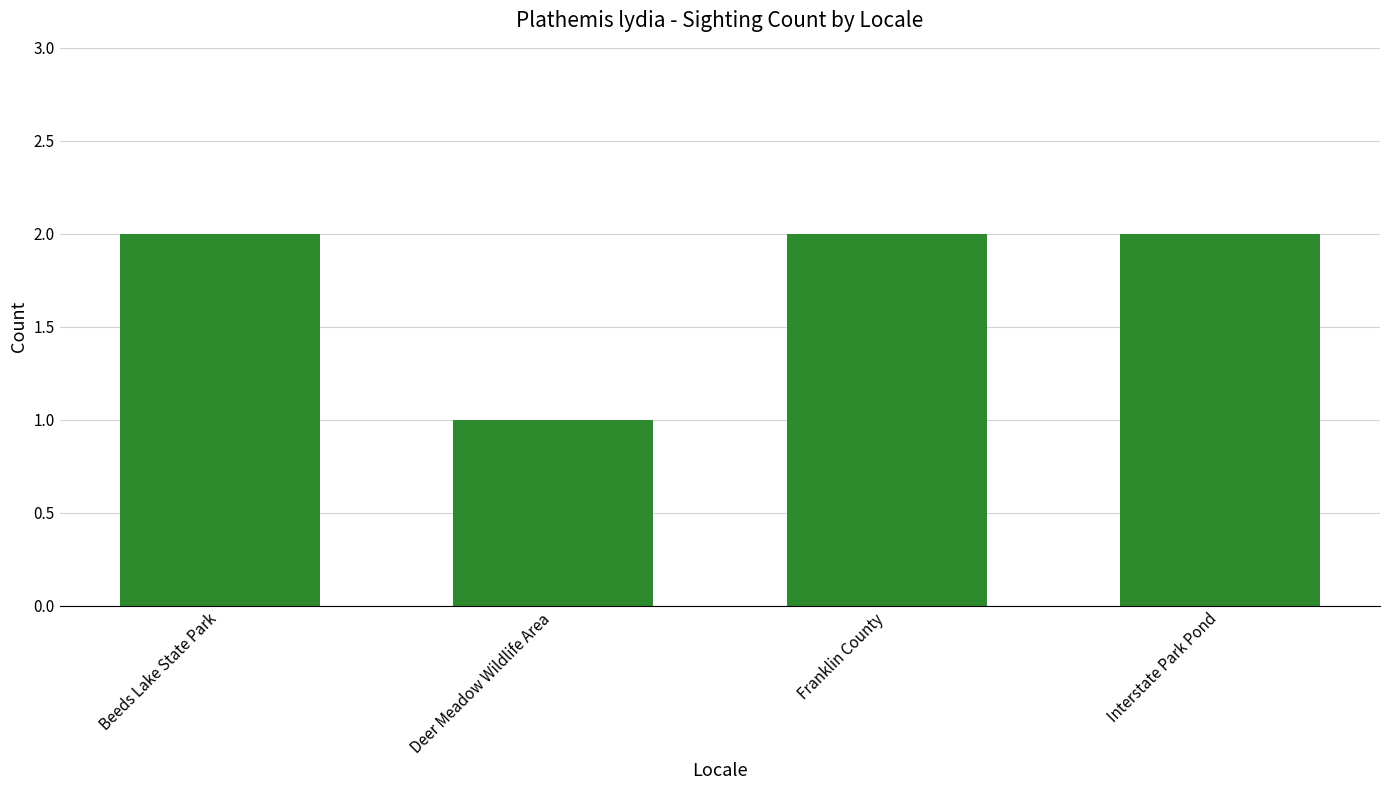

What is the sum of all values?

7